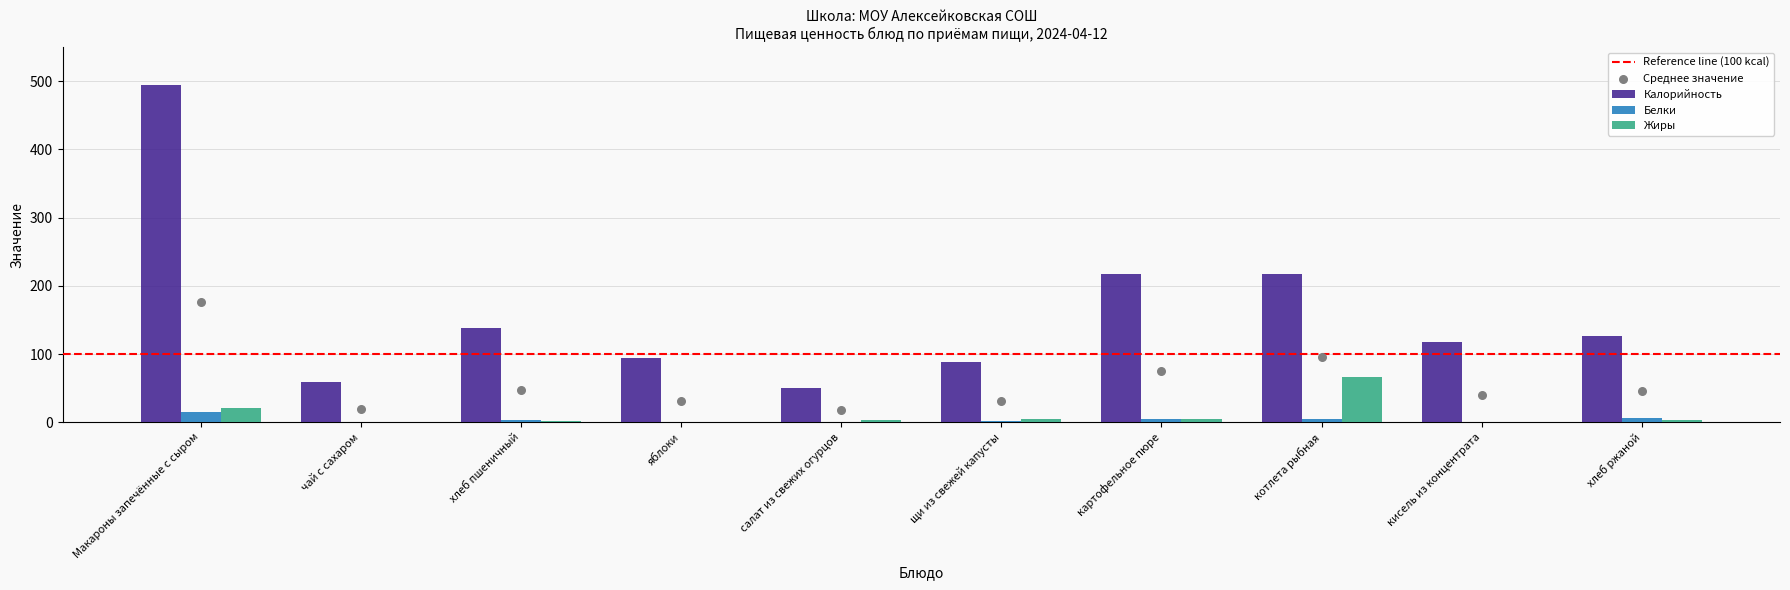

What is the total value across all series at картофельное пюре?

226.7